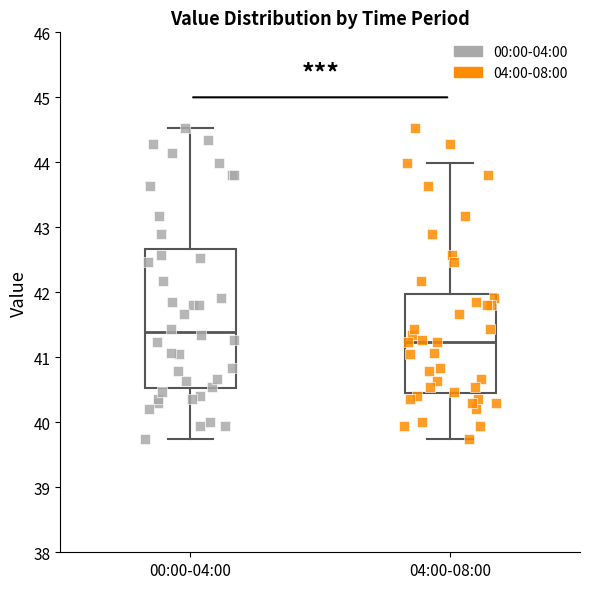

Where does the median line of the box for 00:00-04:00 sit on the y-axis? The values are not printed on the chart, so give them approximately, as read against the axis.

41.4